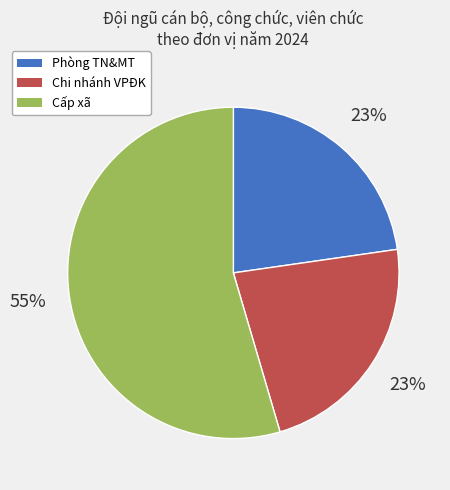

To the nearest percent, what is the average slice percentage?

33%